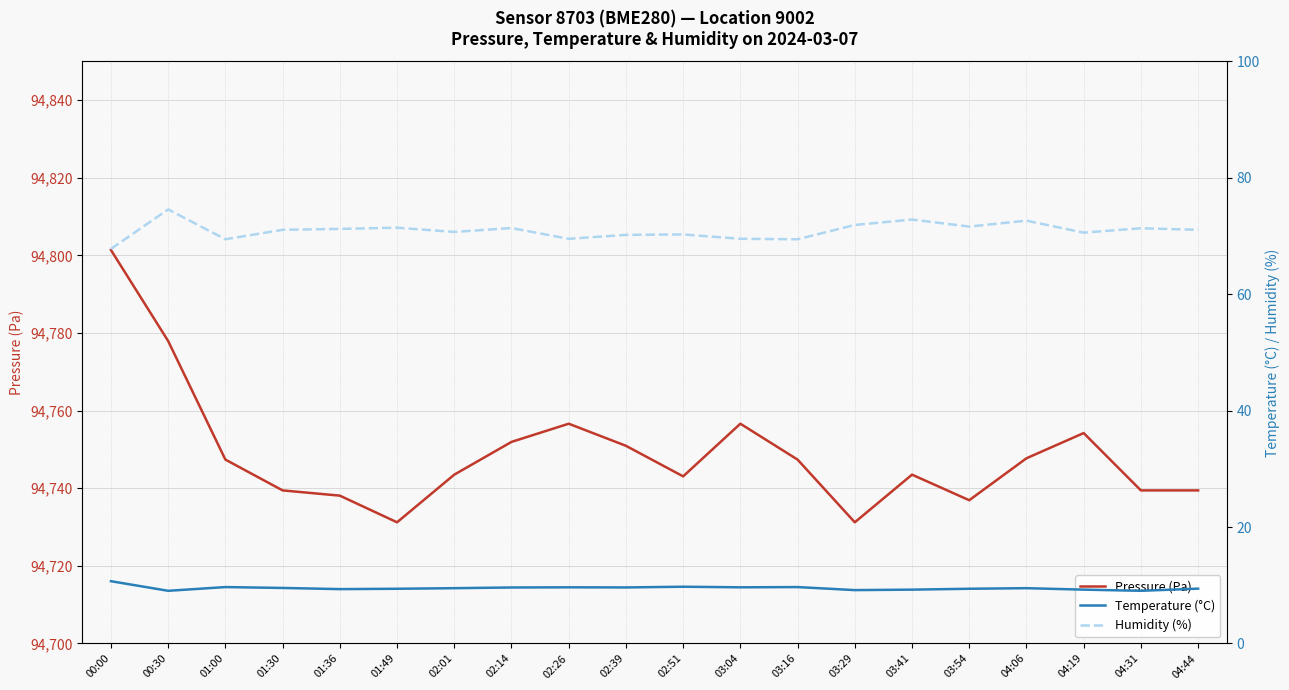

What is the sum of all Humidity (%) values?

1418.7